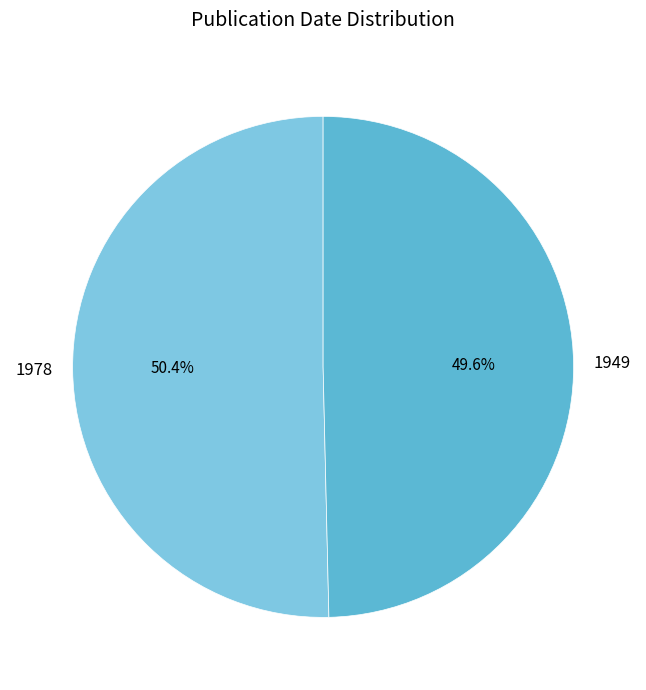

To the nearest percent, what portion does 1949 represent?

50%